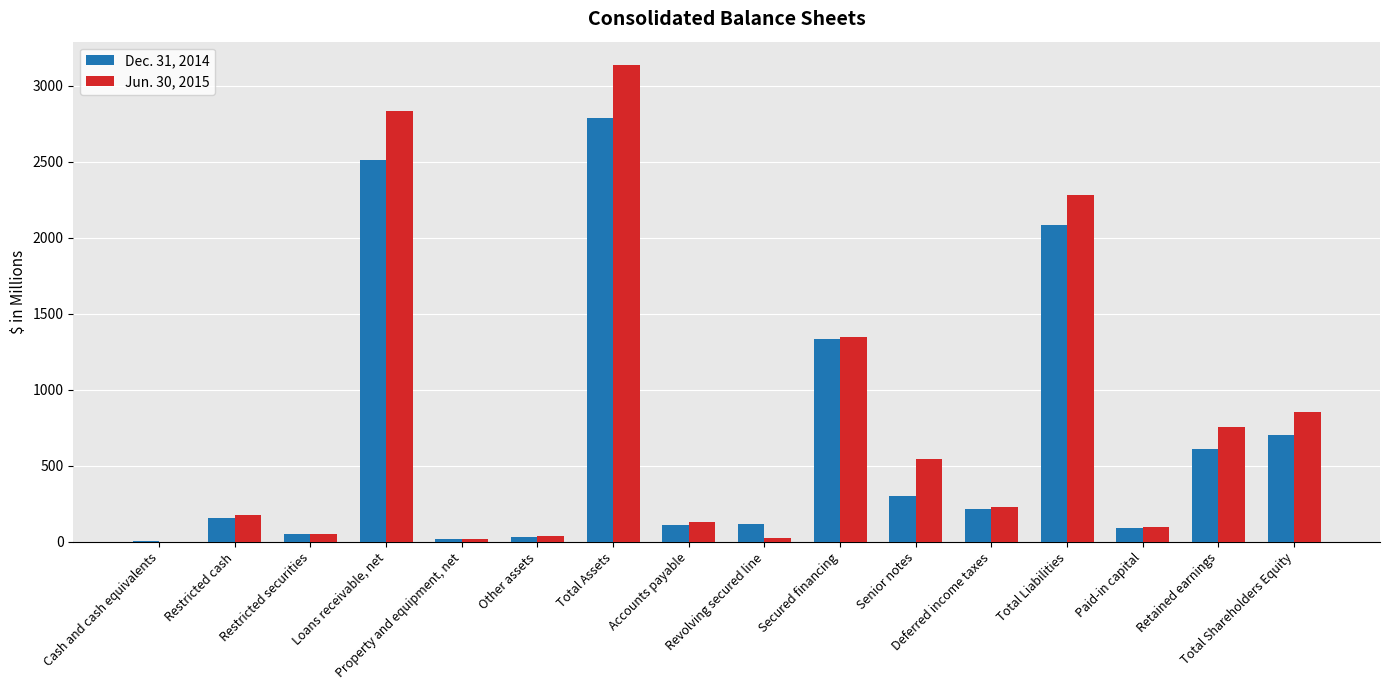

What is the difference between the Dec. 31, 2014 values at Accounts payable and Restricted cash?

43.2